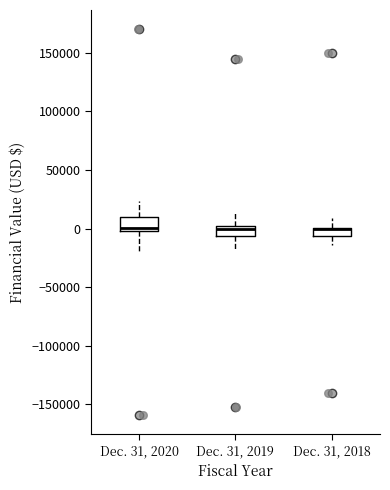

Where does the lower whisker of the box for Dec. 31, 2020 end on the y-axis? The values are not printed on the chart, so give them approximately, as read against the axis.

-20000